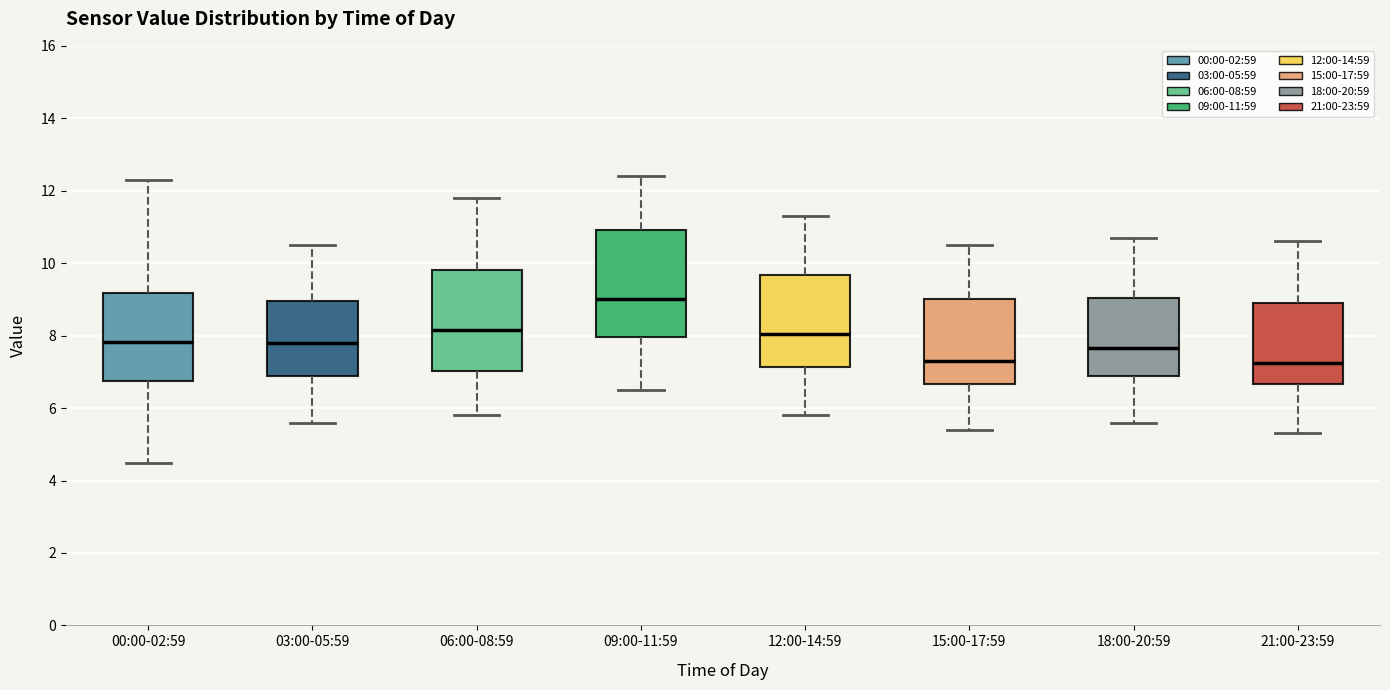

Which box is the tallest, from its lower edge to its upper edge?

09:00-11:59